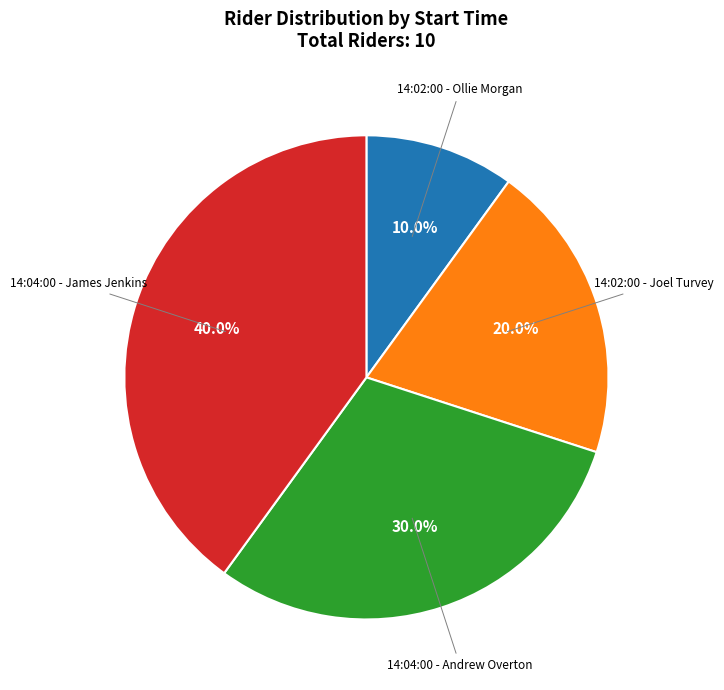

How many slices are in this pie chart?

4